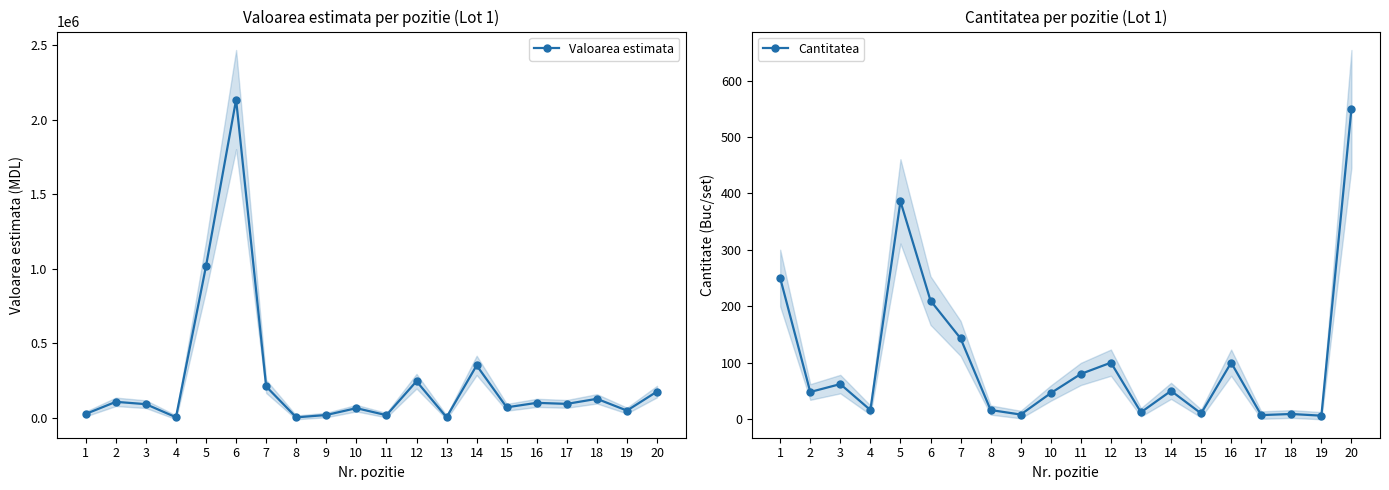

Does the chart display data point markers on the line(s)?

Yes